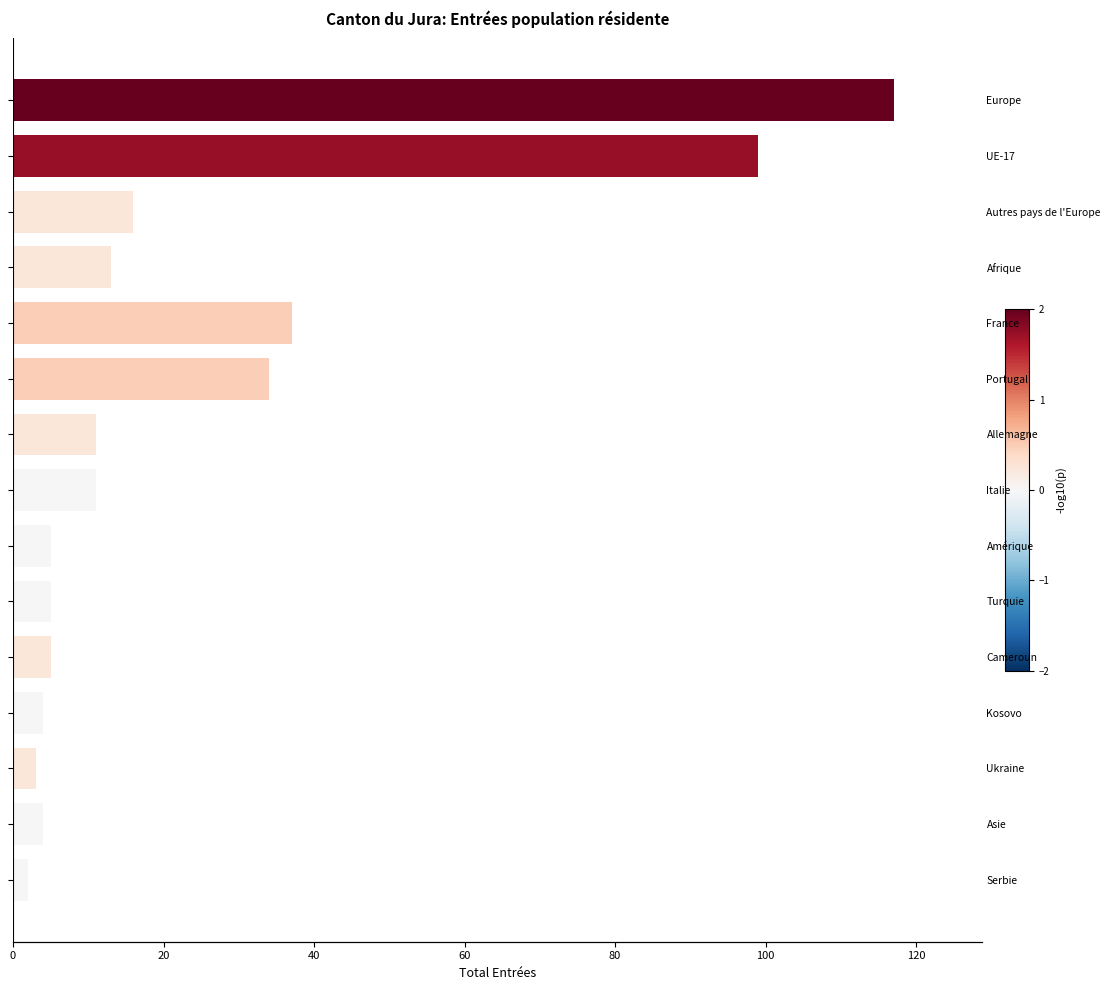

What position from the left is Amérique?

9